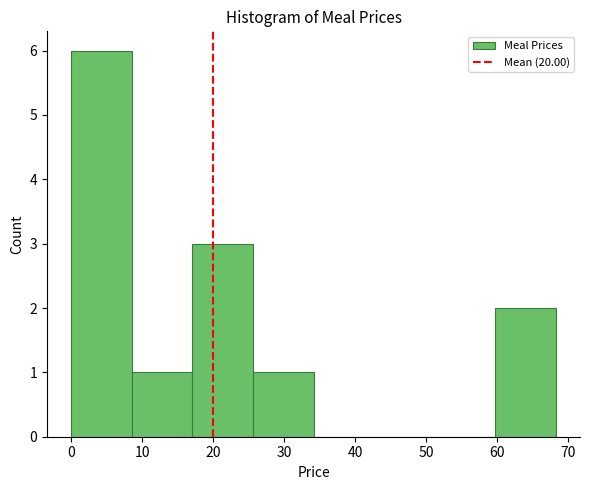

Reading left to right, list every bar in this chart as the range it spans on the x-axis followed by its height. Neither the bar edges nor the heights are printed on the chart, so give them approximately, as read against the axes.

0 to 9: 6
9 to 17: 1
17 to 26: 3
26 to 34: 1
34 to 43: 0
43 to 51: 0
51 to 60: 0
60 to 68: 2